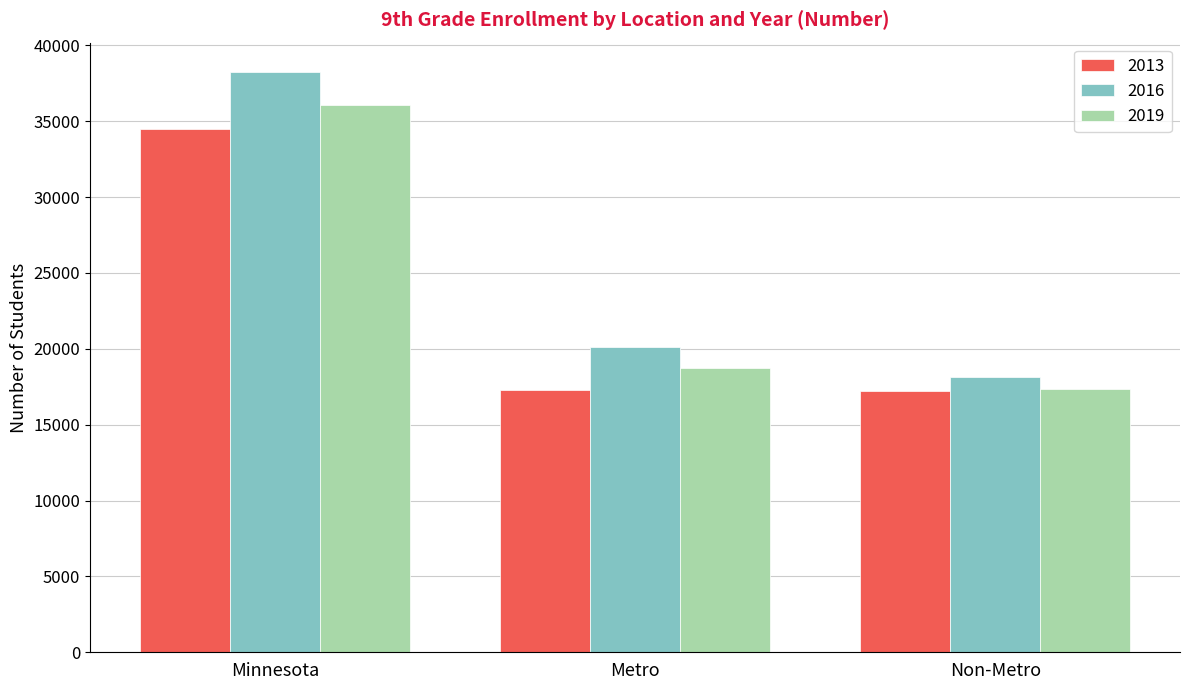

At how many categories does at least one series exceed 25439?

1